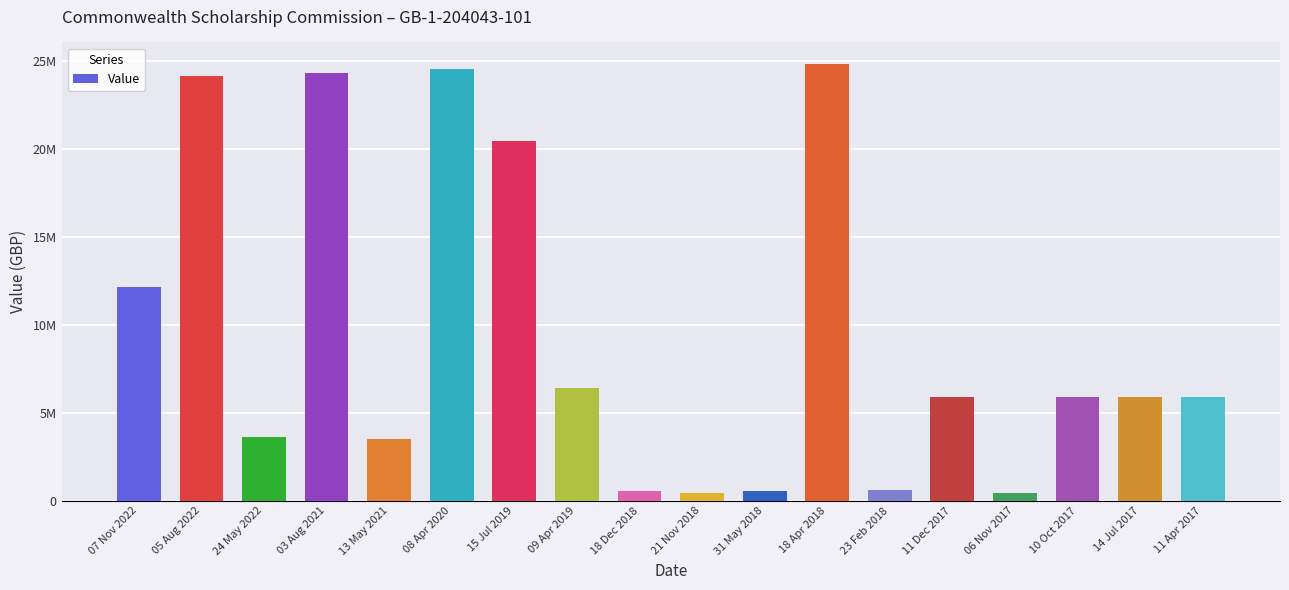

What value does the data have at 09 Apr 2019?

6423750